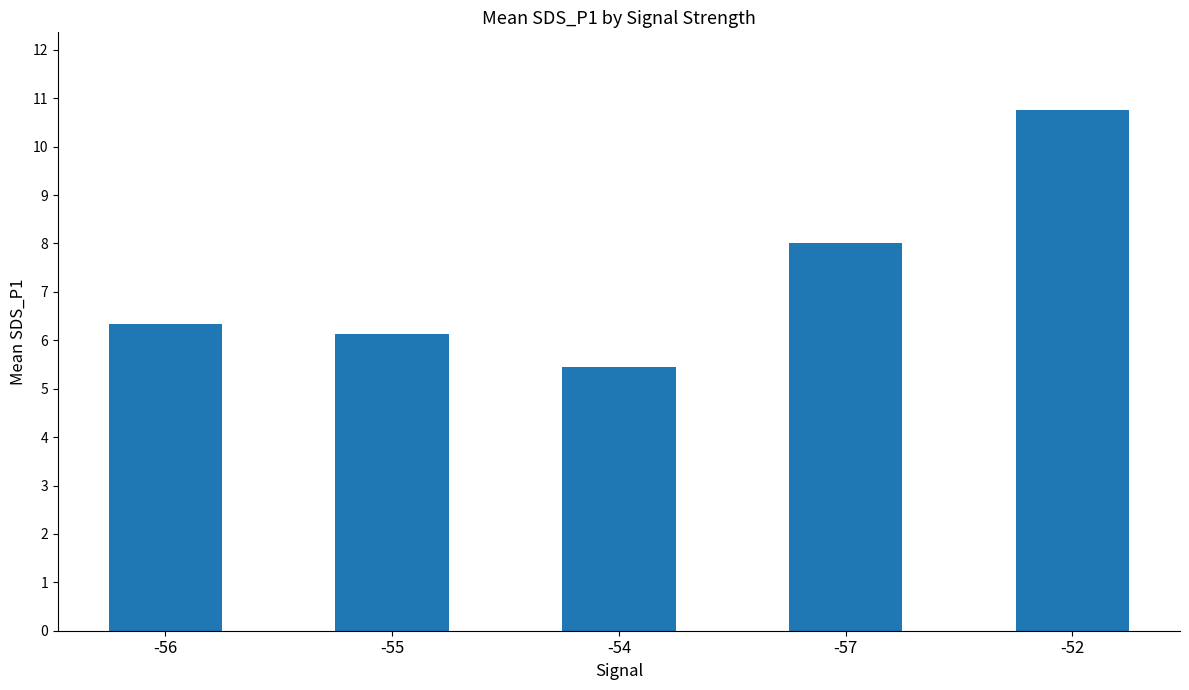

Rank the categories by value from highest to lowest.

-52, -57, -56, -55, -54